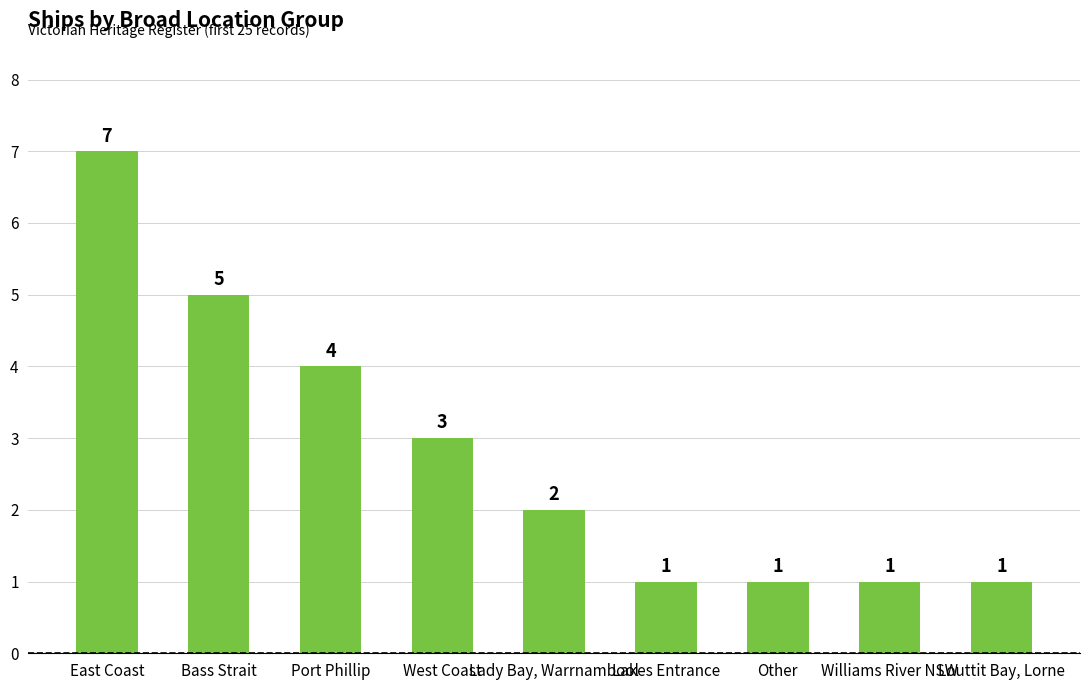

What is the change in value from East Coast to Lady Bay, Warrnambool?

-5